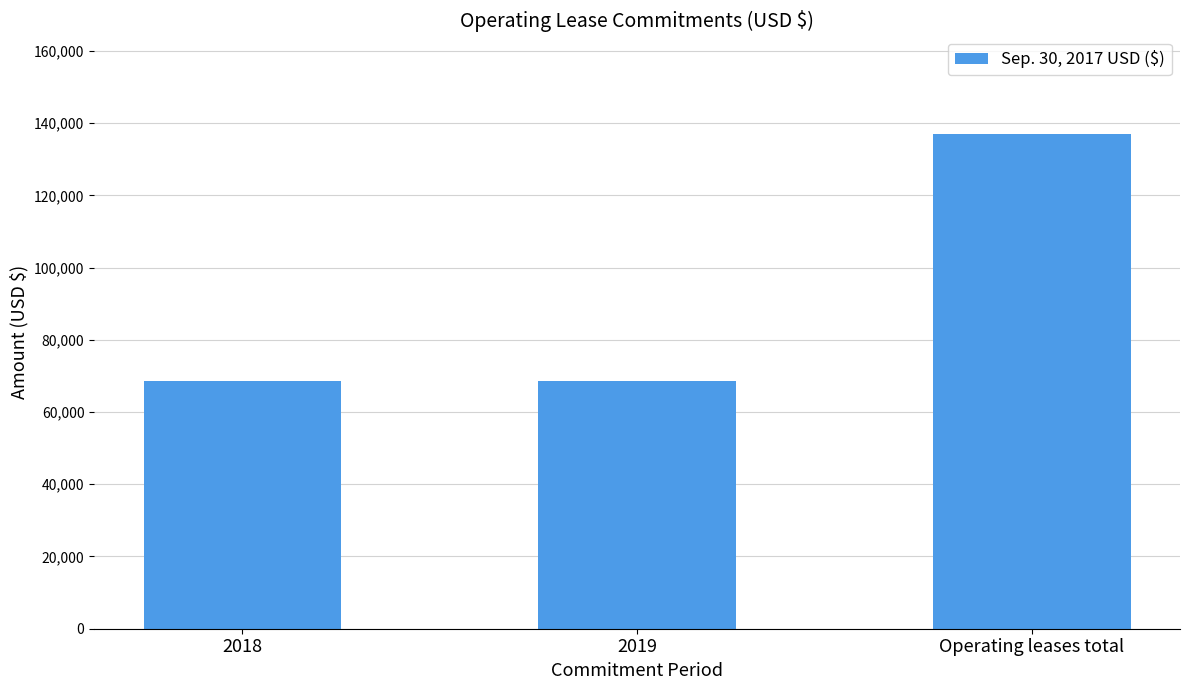

What is the value of the 2nd bar from the left?

68463